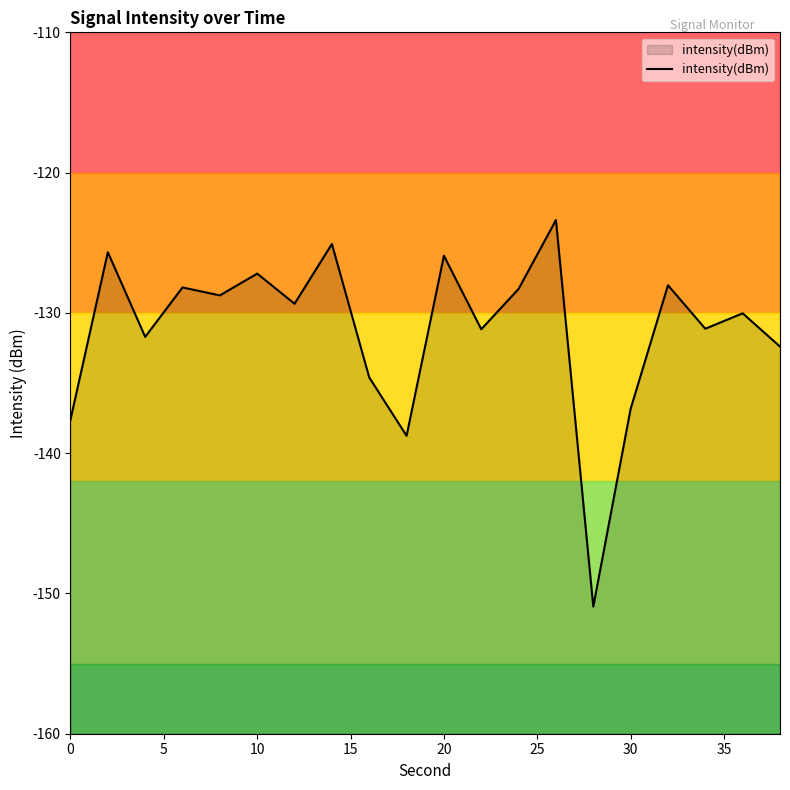

What is the minimum value shown in the chart?

-150.9